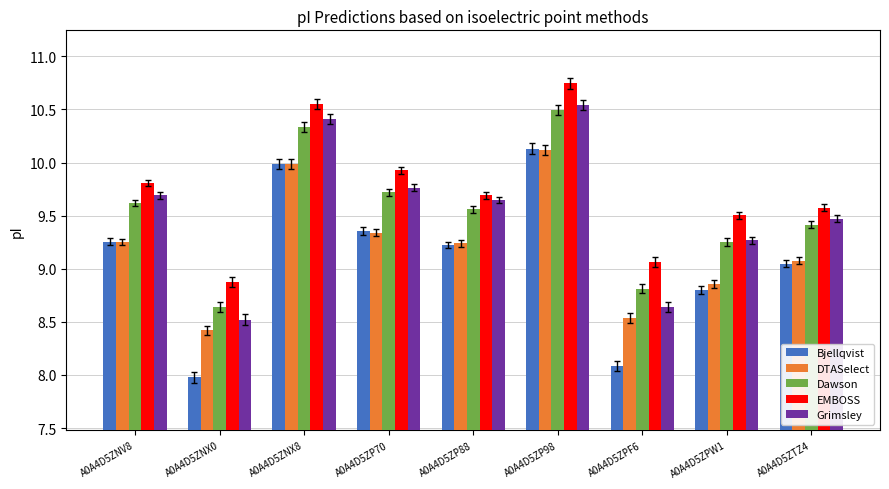

Which series changed the most between A0A4D5ZP88 and A0A4D5ZP98?

EMBOSS